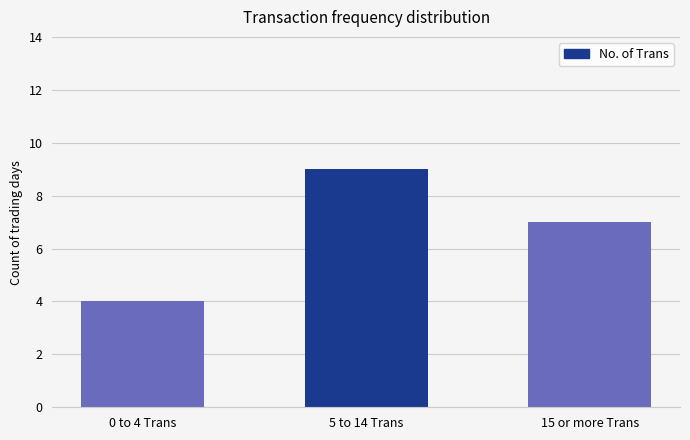

Reading left to right, transcribe all the data shown in this chart.

4	9	7